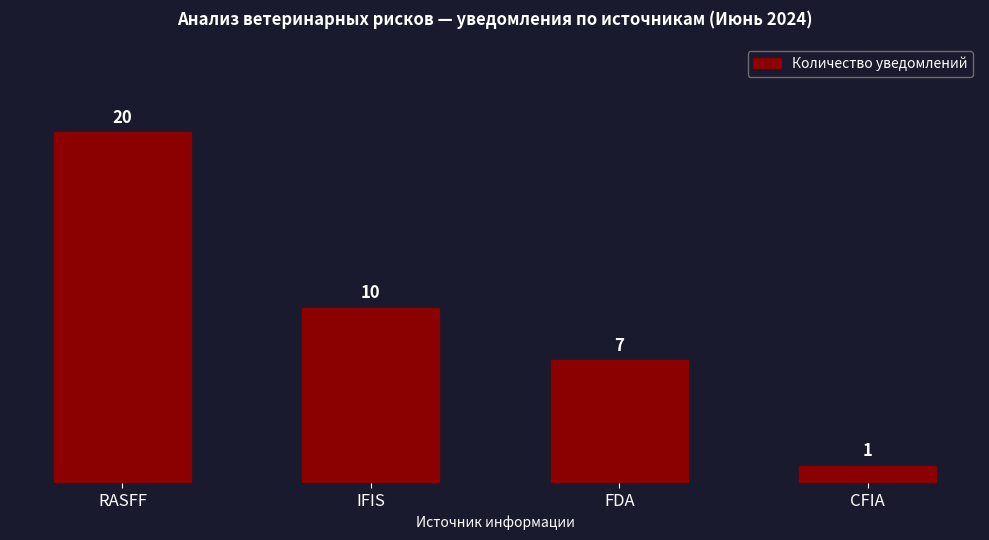

Count the values in the range 7 to 20.

3